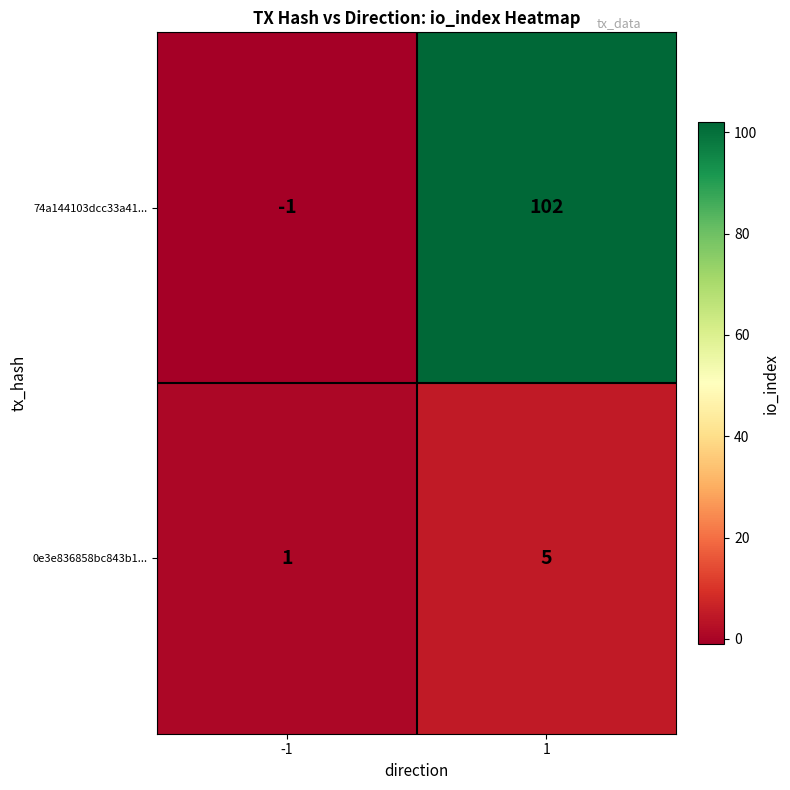

Reading left to right, transcribe all the data shown in this chart.

74a144103dcc33a41...: -1=-1	1=102
0e3e836858bc843b1...: -1=1	1=5